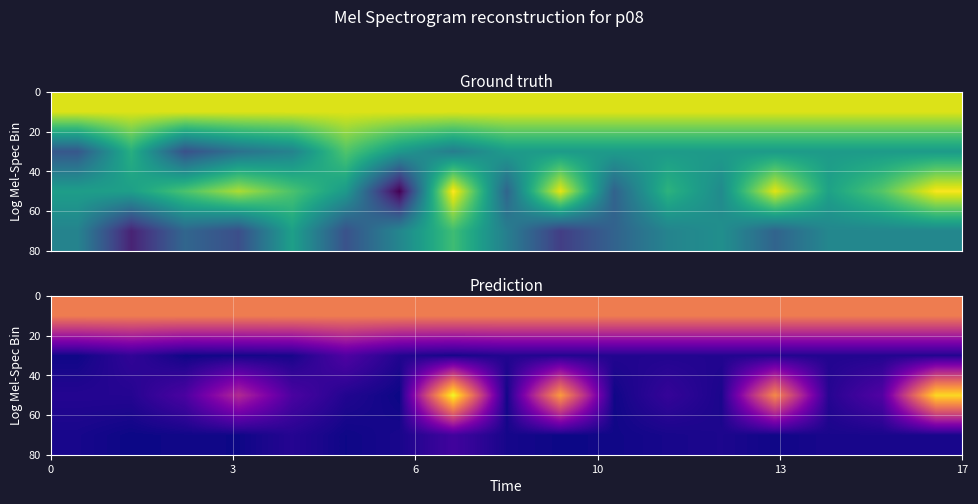

Count the number of data series in this chart.

4